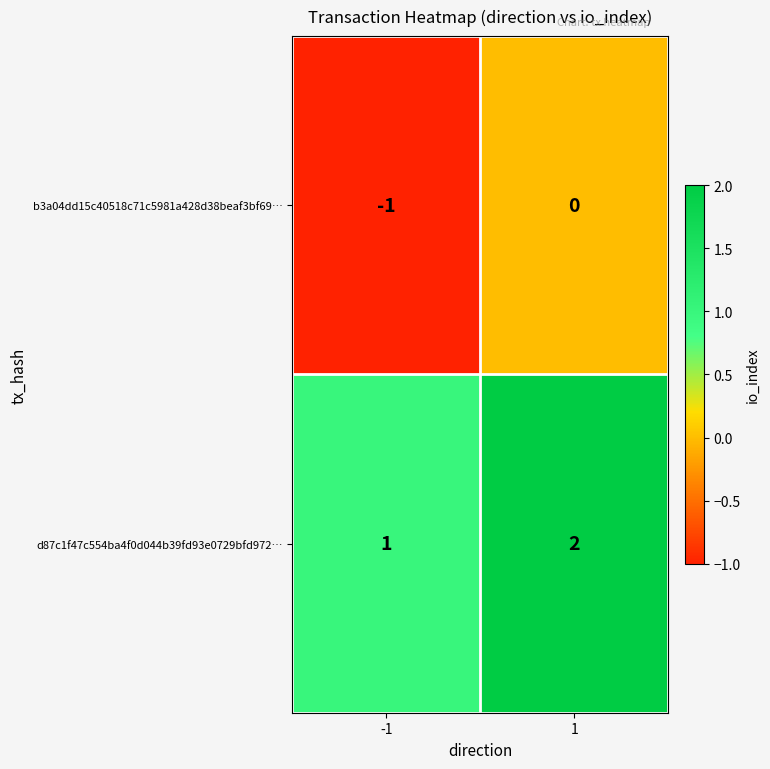

List the series in order of their peak value, highest first.

d87c1f47c554ba4f0d044b39fd93e0729bfd972…, b3a04dd15c40518c71c5981a428d38beaf3bf69…